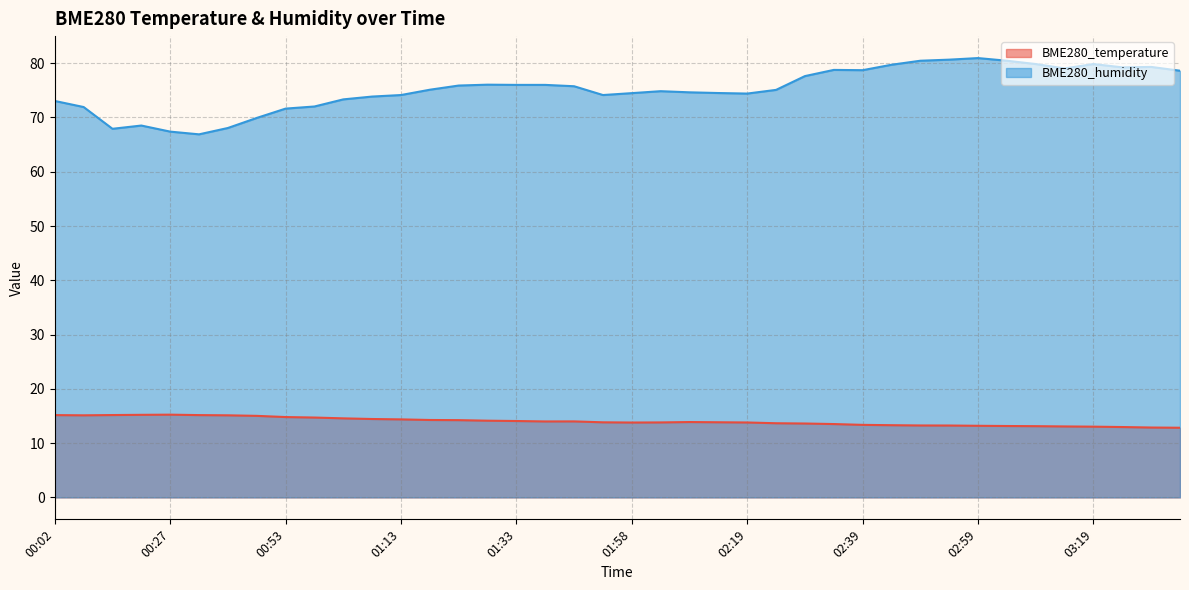

Reading left to right, extract all data points from this chart.

BME280_temperature: 00:02=15.2	00:07=15.1	00:17=15.2	00:22=15.2	00:27=15.2	00:32=15.2	00:37=15.1	00:42=15.0	00:53=14.8	00:58=14.7	01:03=14.6	01:08=14.4	01:13=14.4	01:18=14.3	01:23=14.2	01:28=14.1	01:33=14.1	01:38=14.0	01:43=14.0	01:53=13.8	01:58=13.8	02:03=13.8	02:08=13.9	02:14=13.8	02:19=13.8	02:24=13.7	02:29=13.6	02:34=13.5	02:39=13.4	02:44=13.3	02:49=13.2	02:54=13.2	02:59=13.2	03:04=13.2	03:09=13.1	03:14=13.1	03:19=13.0	03:24=13.0	03:29=12.9	03:34=12.8
BME280_humidity: 00:02=73.0	00:07=71.9	00:17=67.9	00:22=68.5	00:27=67.4	00:32=66.9	00:37=68.1	00:42=69.9	00:53=71.6	00:58=72.0	01:03=73.3	01:08=73.8	01:13=74.1	01:18=75.1	01:23=75.9	01:28=76.0	01:33=76.0	01:38=76.0	01:43=75.8	01:53=74.1	01:58=74.5	02:03=74.8	02:08=74.6	02:14=74.5	02:19=74.4	02:24=75.1	02:29=77.6	02:34=78.8	02:39=78.7	02:44=79.7	02:49=80.5	02:54=80.7	02:59=80.9	03:04=80.5	03:09=79.8	03:14=79.0	03:19=79.8	03:24=79.2	03:29=79.3	03:34=78.6